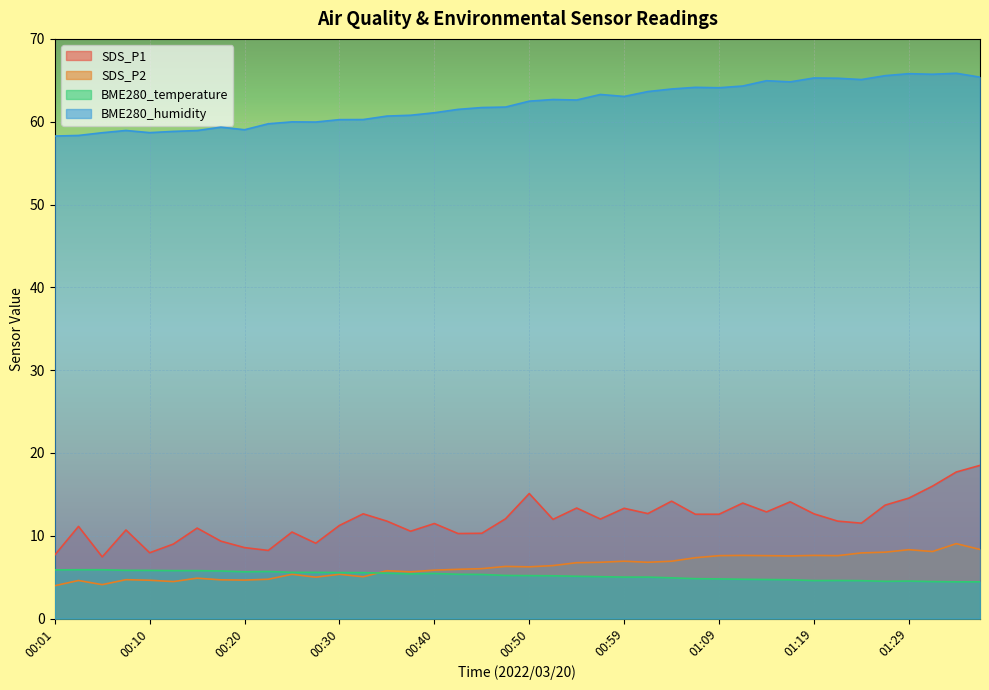

What is the value of the BME280_temperature point at the 3rd from the left?

5.9